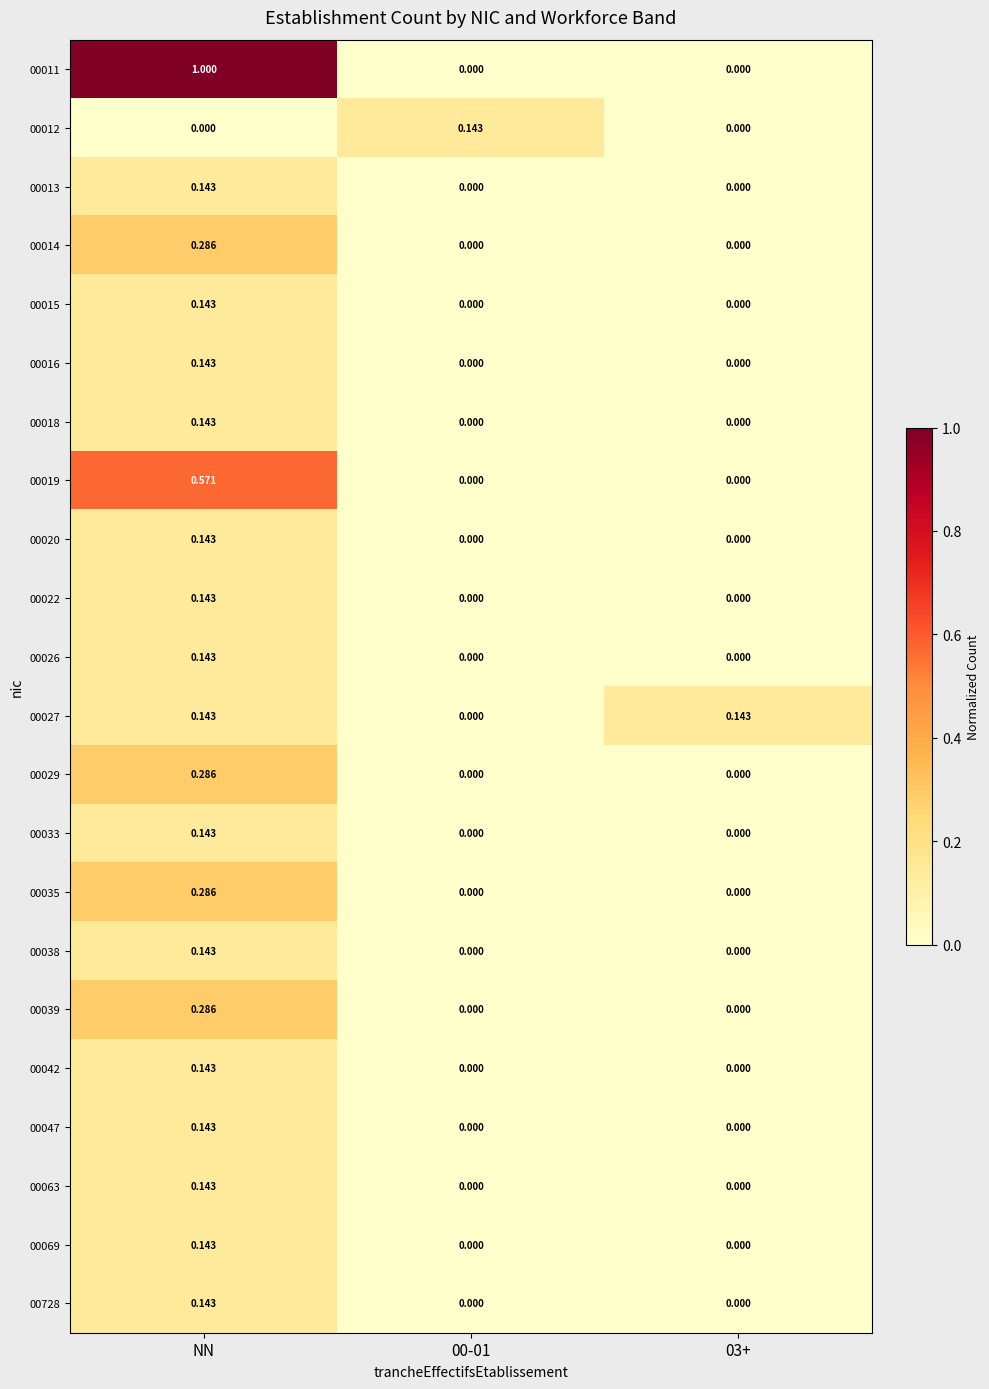

At NN, list the series in order from smallest to largest.

00012, 00013, 00015, 00016, 00018, 00020, 00022, 00026, 00027, 00033, 00038, 00042, 00047, 00063, 00069, 00728, 00014, 00029, 00035, 00039, 00019, 00011